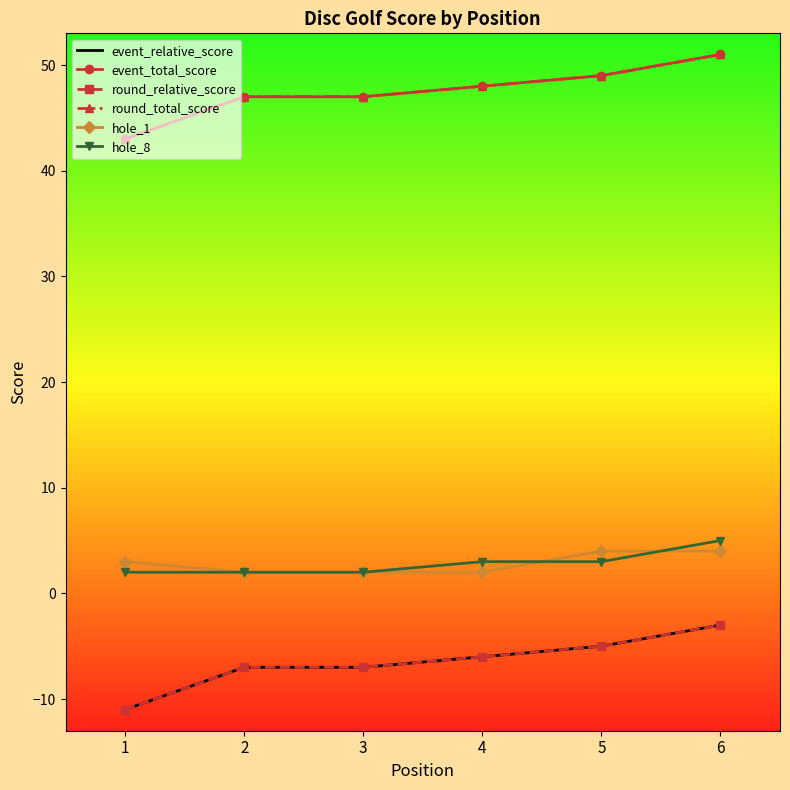

Count the number of categories in the chart.

6